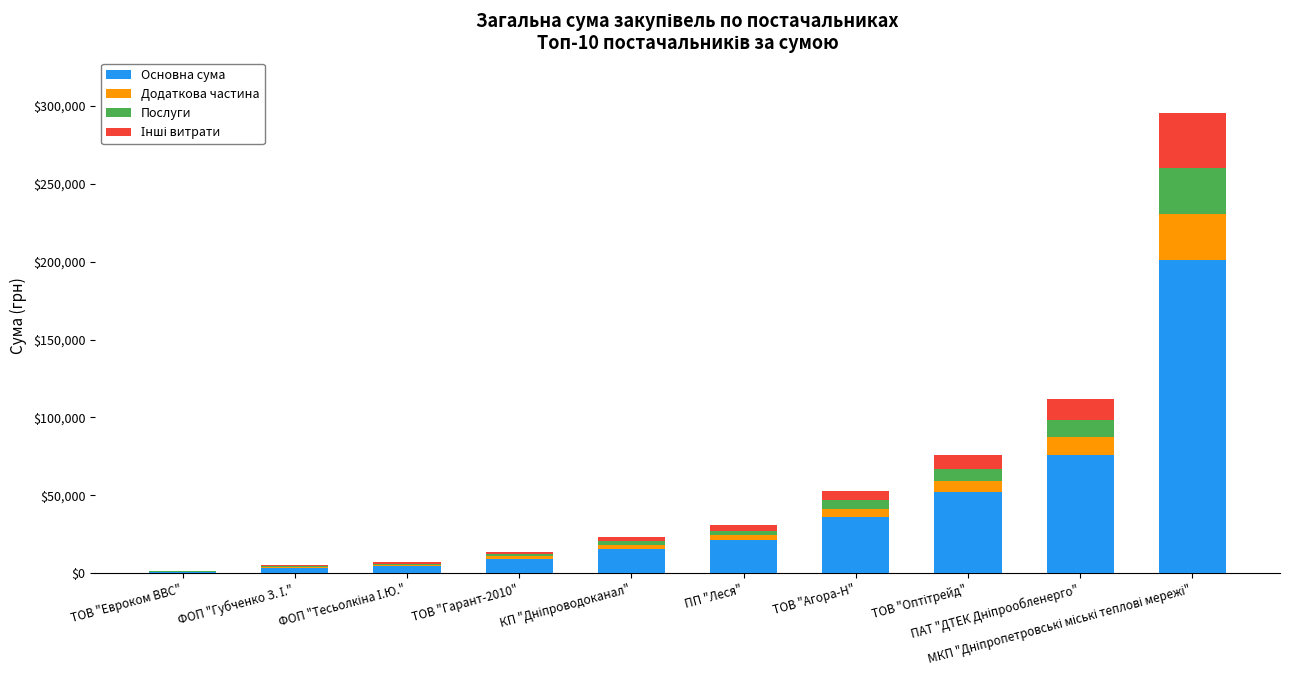

What is the highest value of the Основна сума series?

201034.3